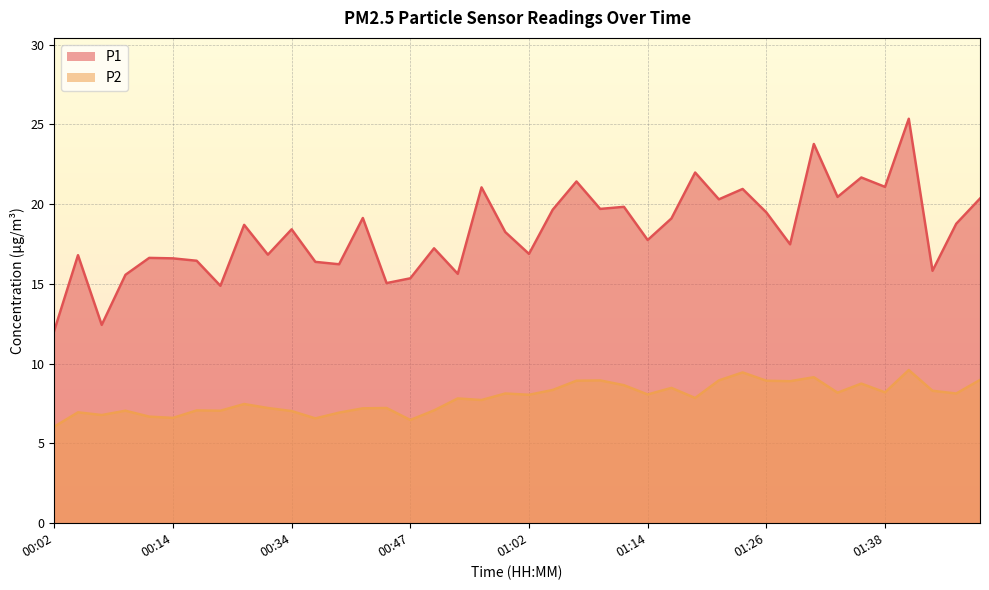

Between 00:21 and 00:39, which series saw the biggest shift?

P1